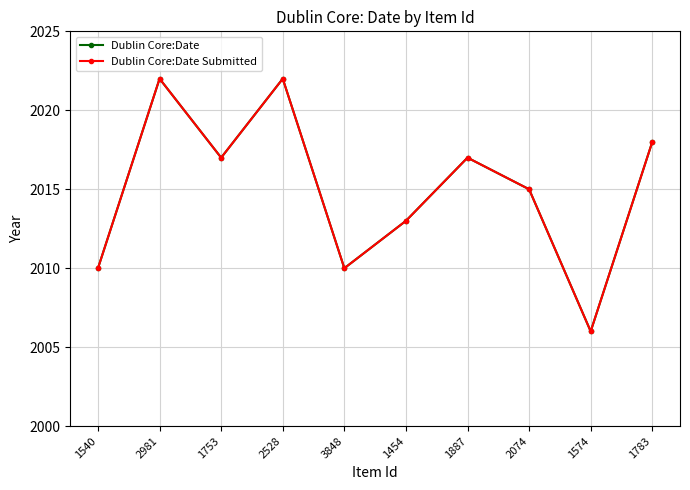

The value of Dublin Core:Date Submitted at 1540 is 620. True or false?

False